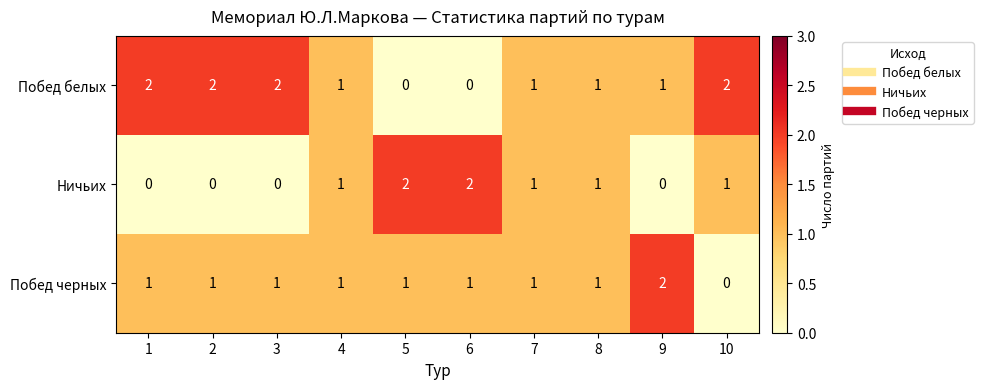

What is the total value across all series at 3?

3